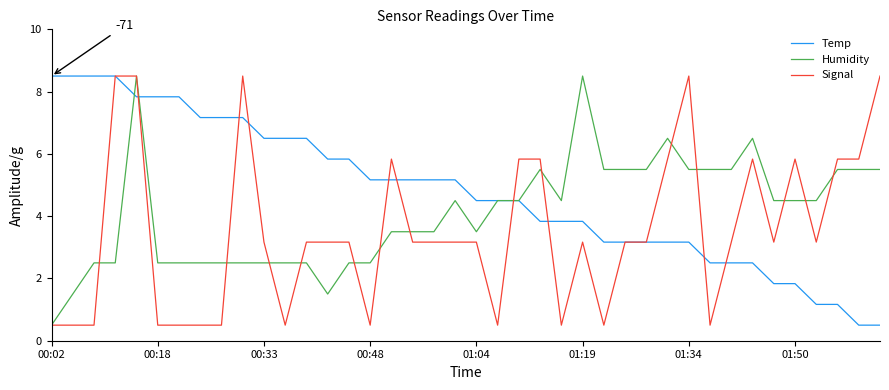

What is the greatest value displayed?

8.5